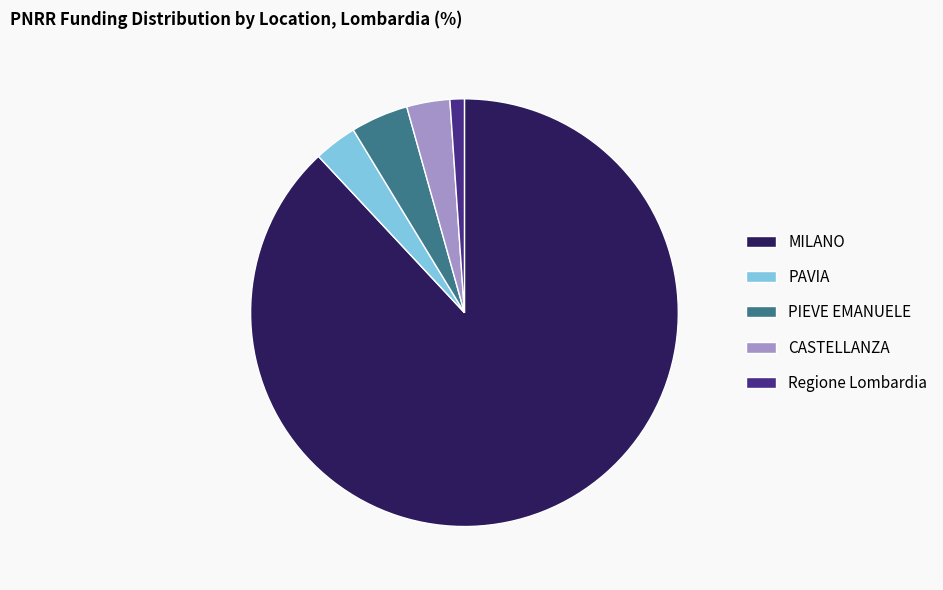

Is there any slice that represents more than half of the pie?

Yes